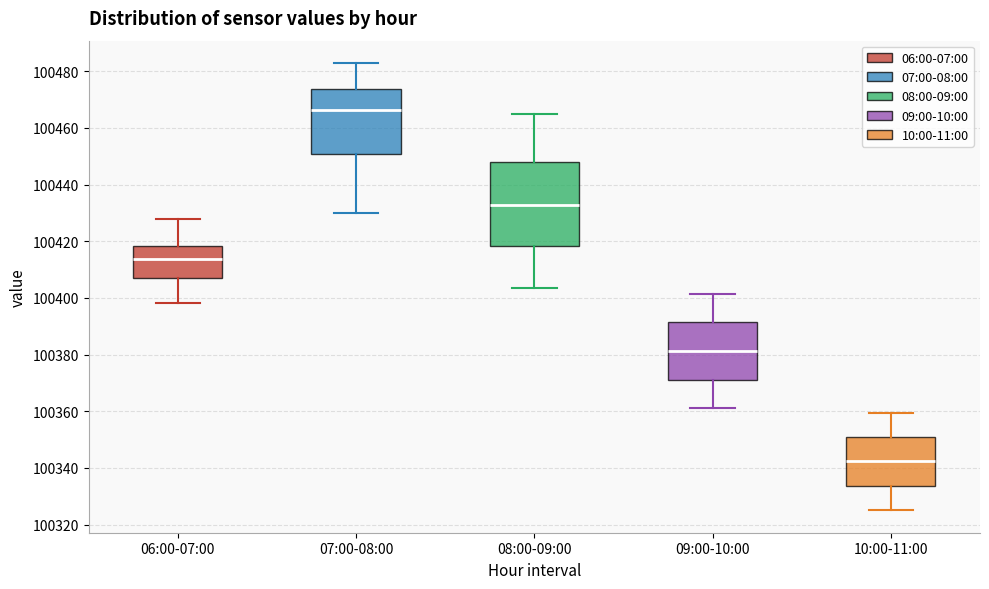

Which box's median line is the highest?

07:00-08:00